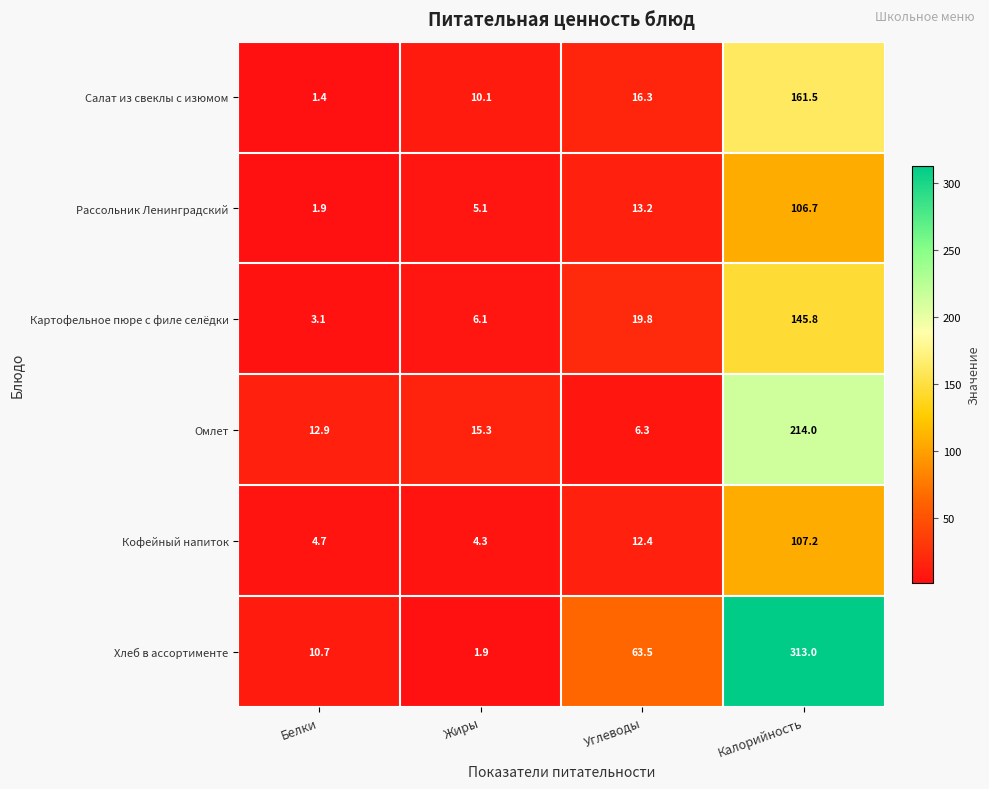

Which series has the widest spread of values?

Хлеб в ассортименте